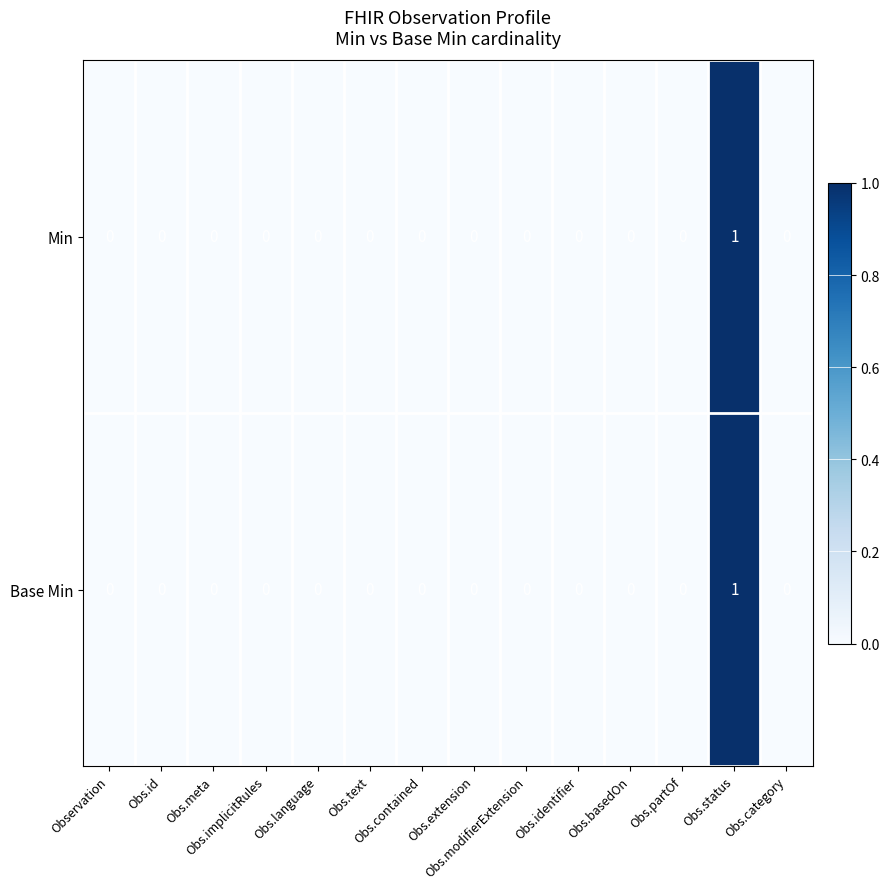

Count the Min values in the range 0 to 1.

14